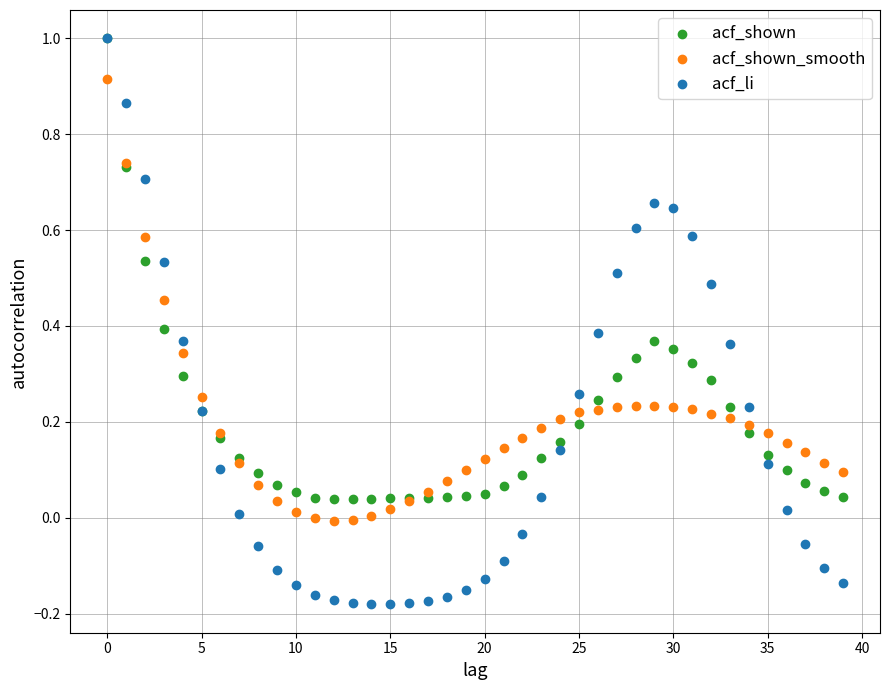

What are all the series names shown in the legend?

acf_shown, acf_shown_smooth, acf_li